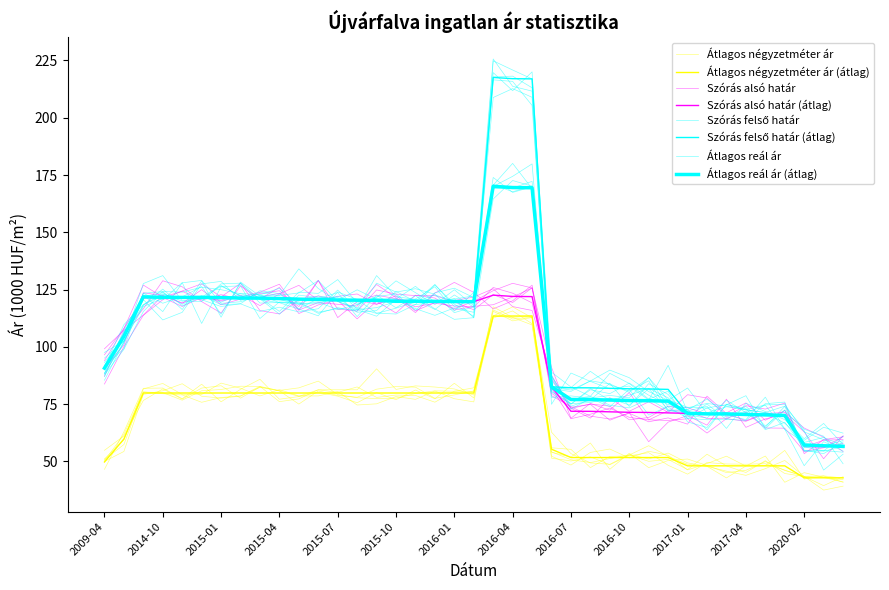

True or false: Átlagos négyzetméter ár has a value of 42.9 at 2020-02.

True